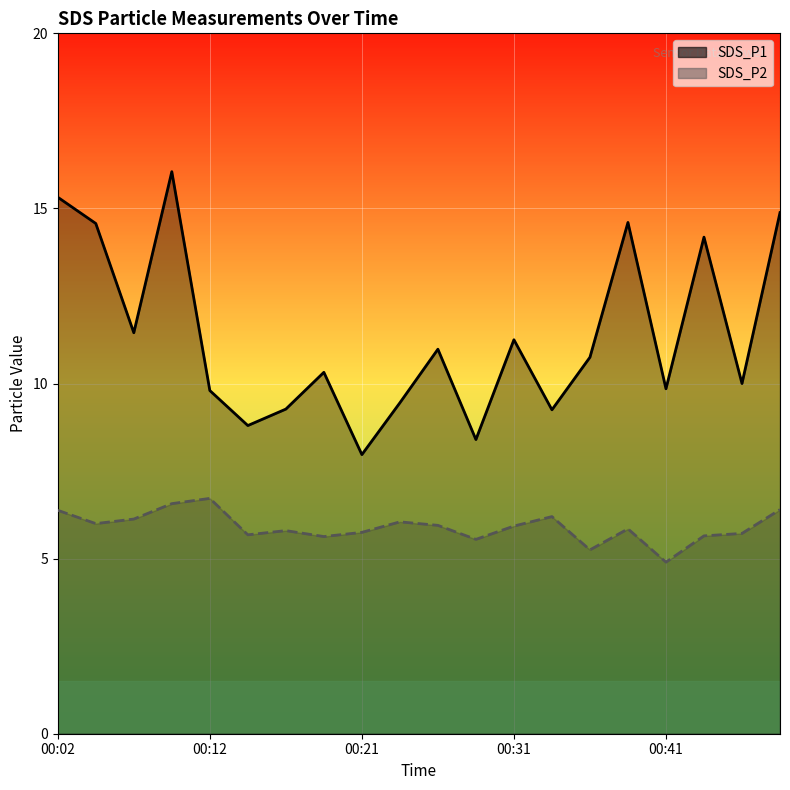

How many data points in SDS_P1 are less than 10?

8